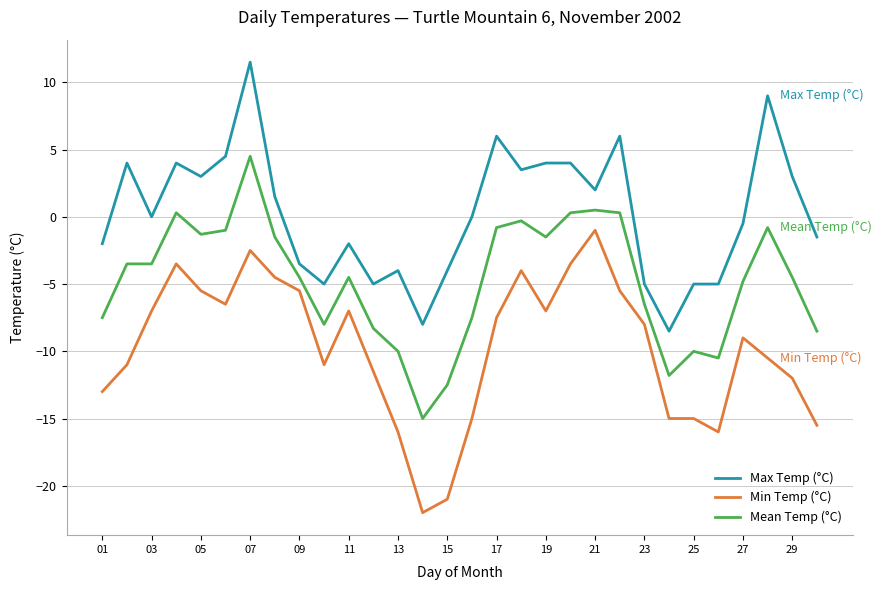

Which series has the largest range (max minus min)?

Min Temp (°C)